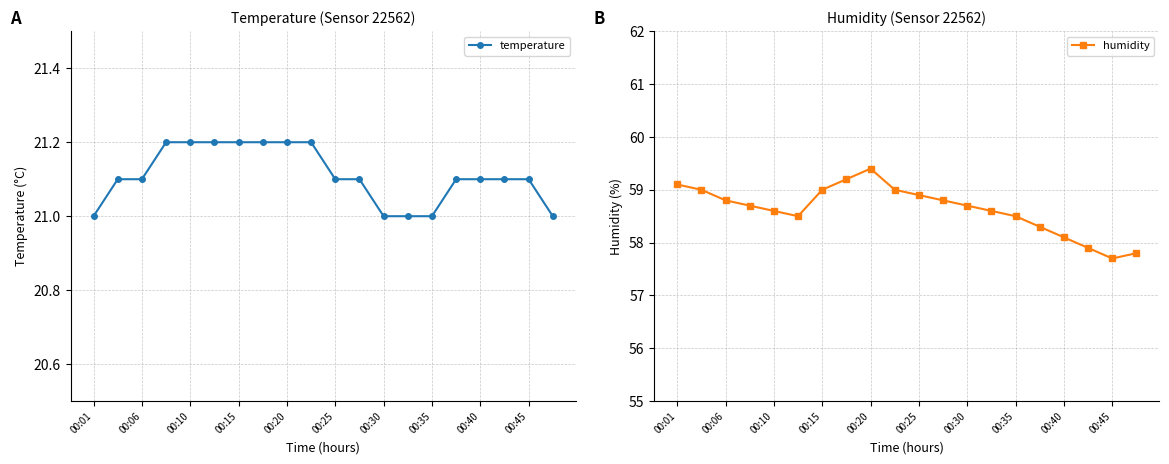

In humidity, how many points are lower than both neighbors (excluding endpoints)?

2